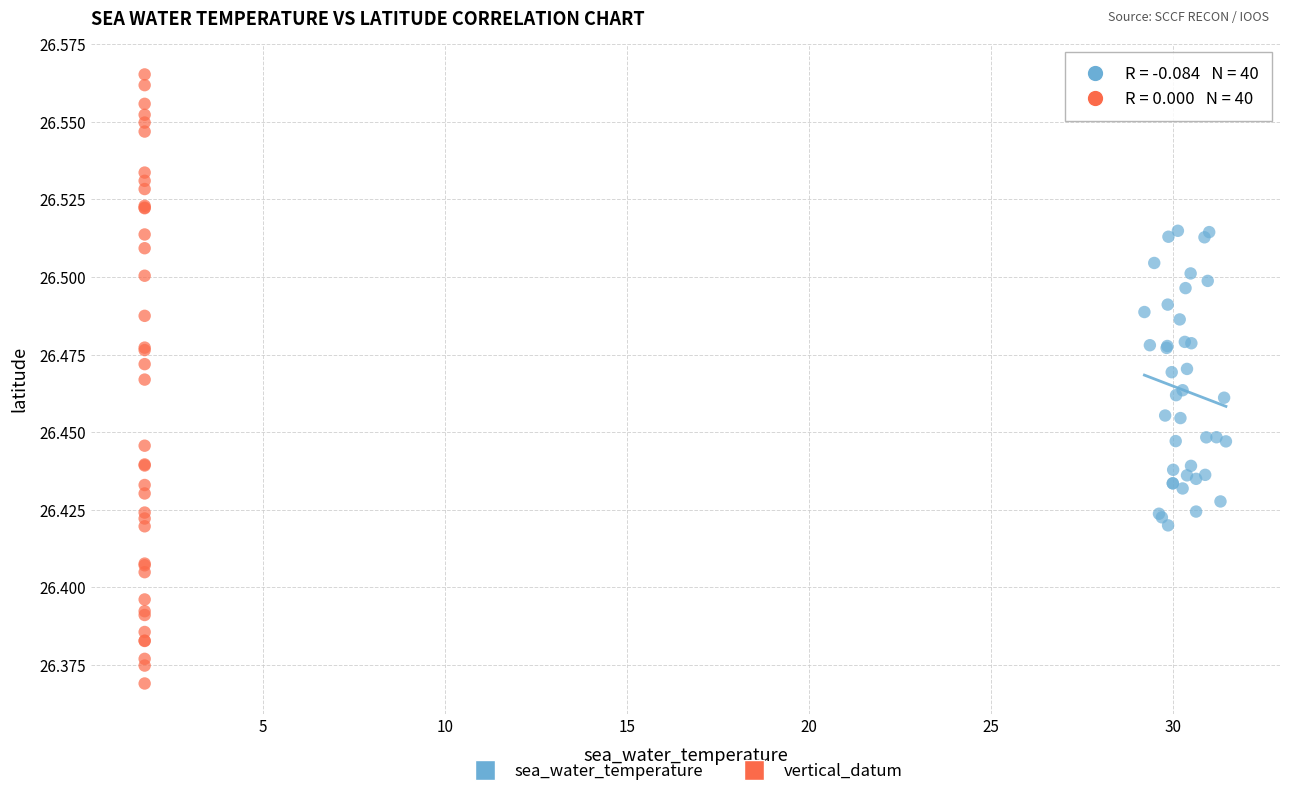

Which series contains the lowest Y value?

vertical_datum